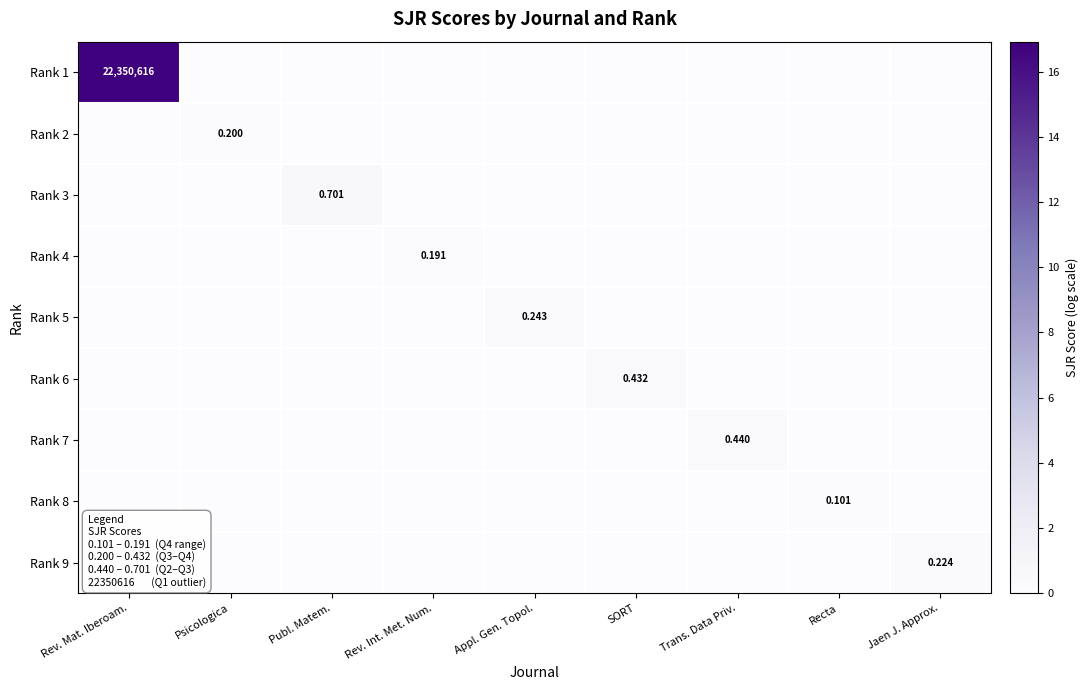

Which category has the lowest value in the Rank 5 series?

Rev. Mat. Iberoam.